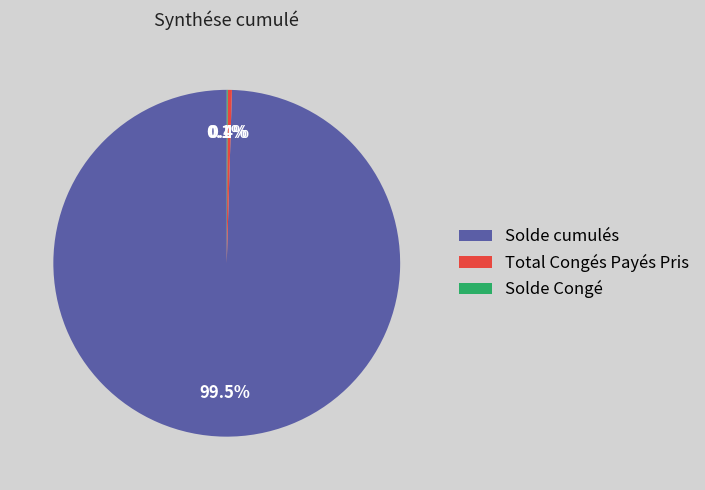

How much of the chart is everything except Solde cumulés?

0.5%